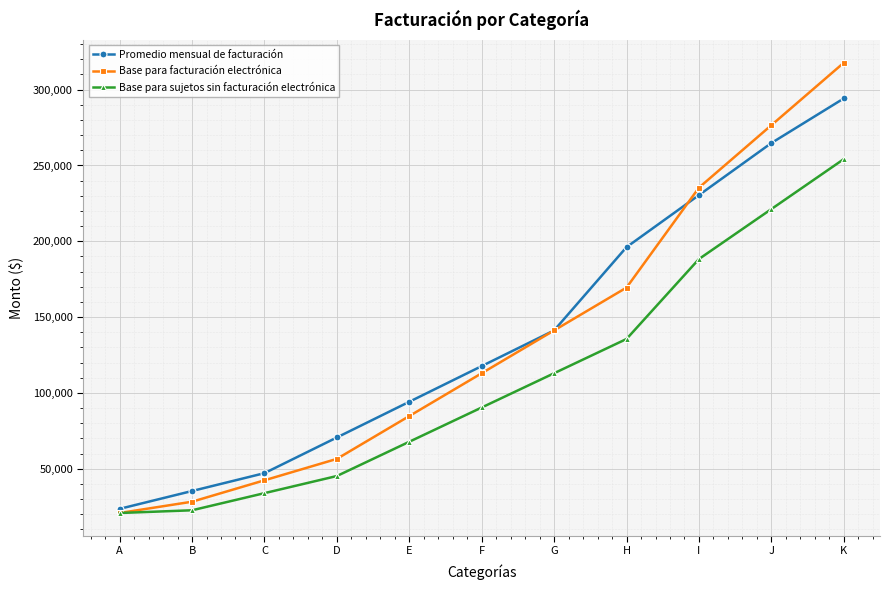

What is the value of the Base para facturación electrónica point at the 6th from the left?

112977.9